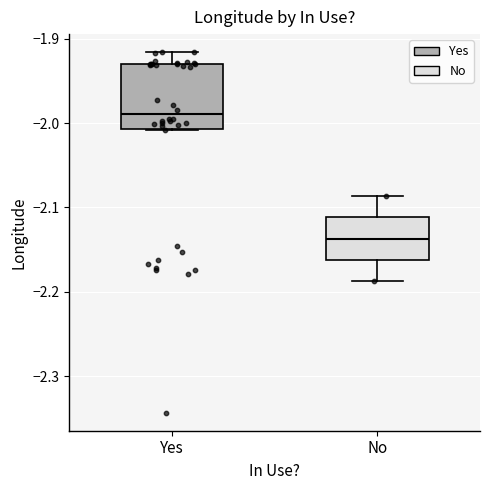

Which box is the tallest, from its lower edge to its upper edge?

Yes